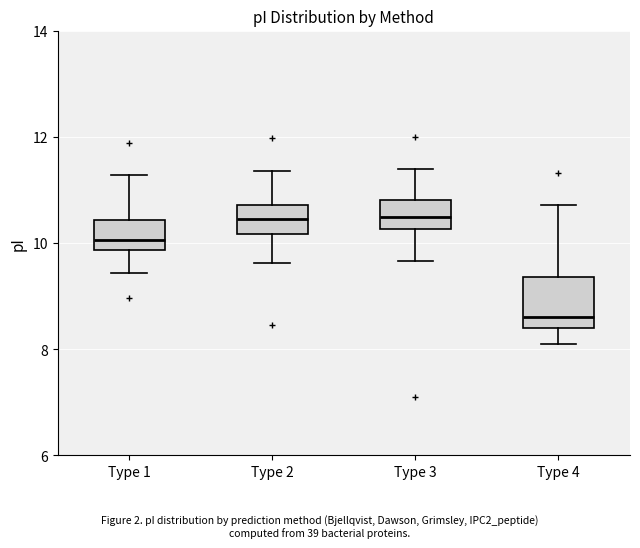

Comparing the boxes themselves (not the whiskers), which one is the tallest?

Type 4